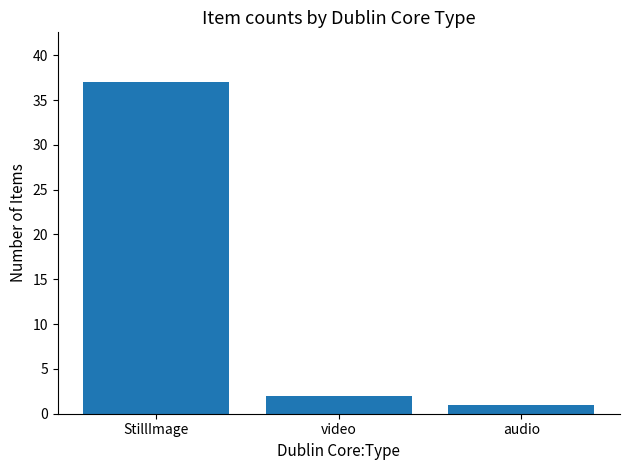

Is it true that the value at StillImage is 37?

True